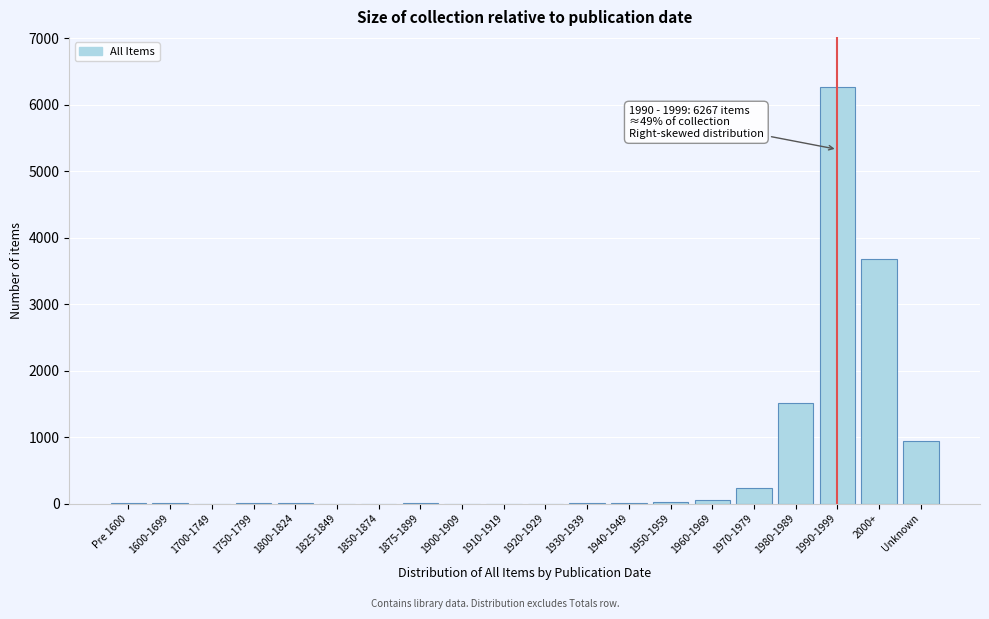

Where is the data nearest to the value 3133?

2000+